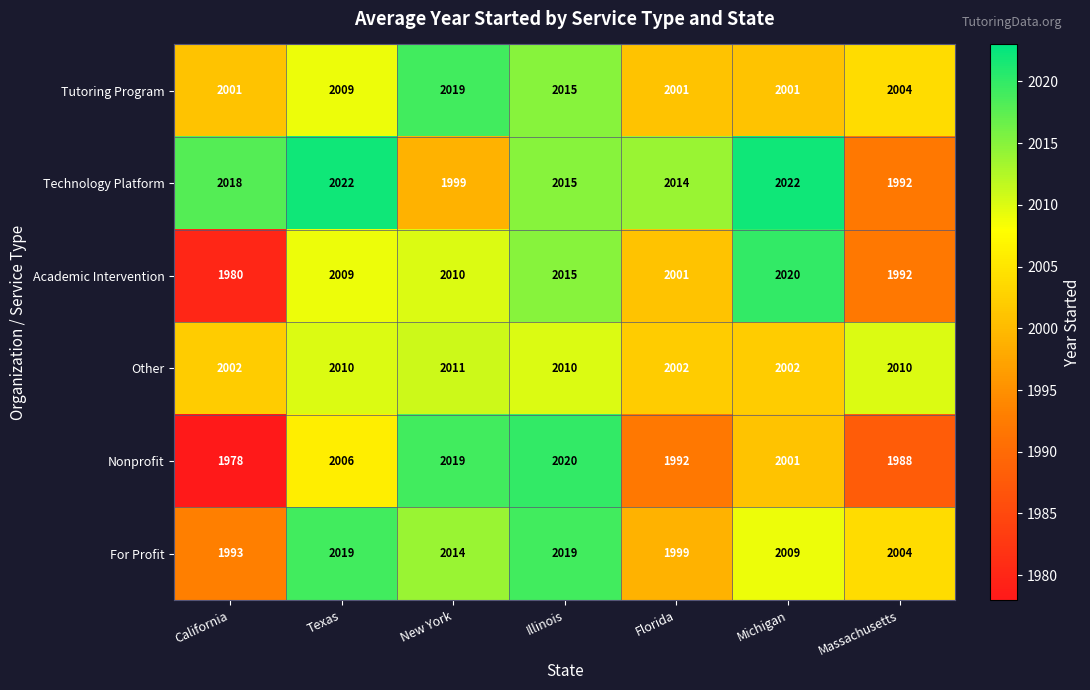

What is the sum of the Nonprofit values at Michigan and Florida?

3993